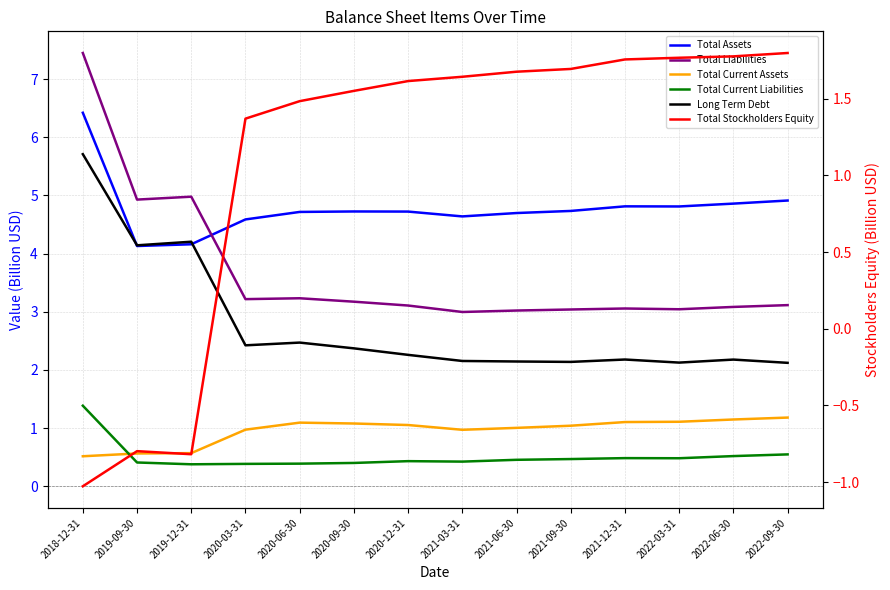

Rank the series by their maximum value, from lowest to highest.

Total Current Assets, Total Current Liabilities, Total Stockholders Equity, Long Term Debt, Total Assets, Total Liabilities